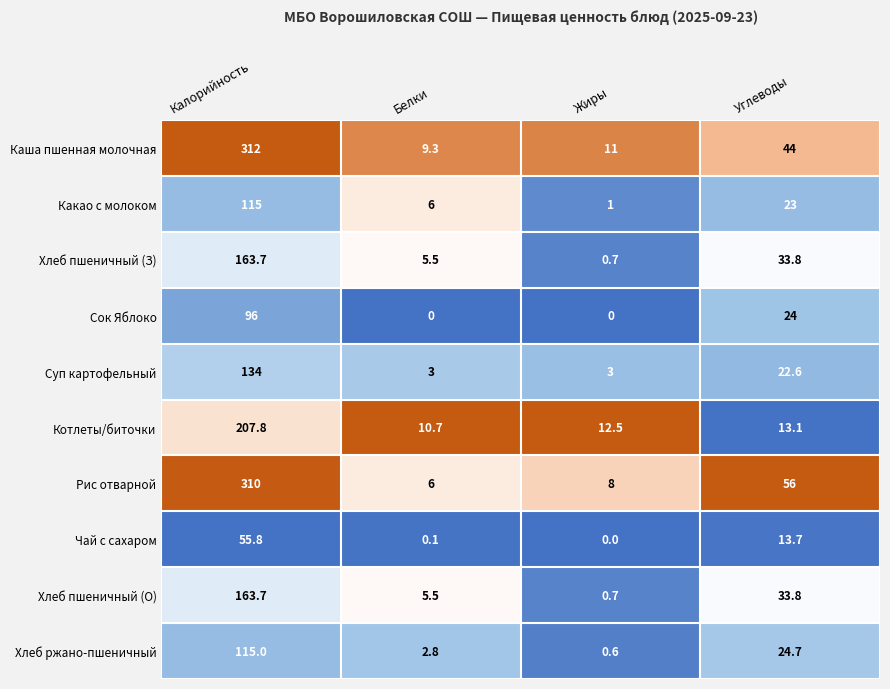

Which series changed the most between Калорийность and Жиры?

Рис отварной